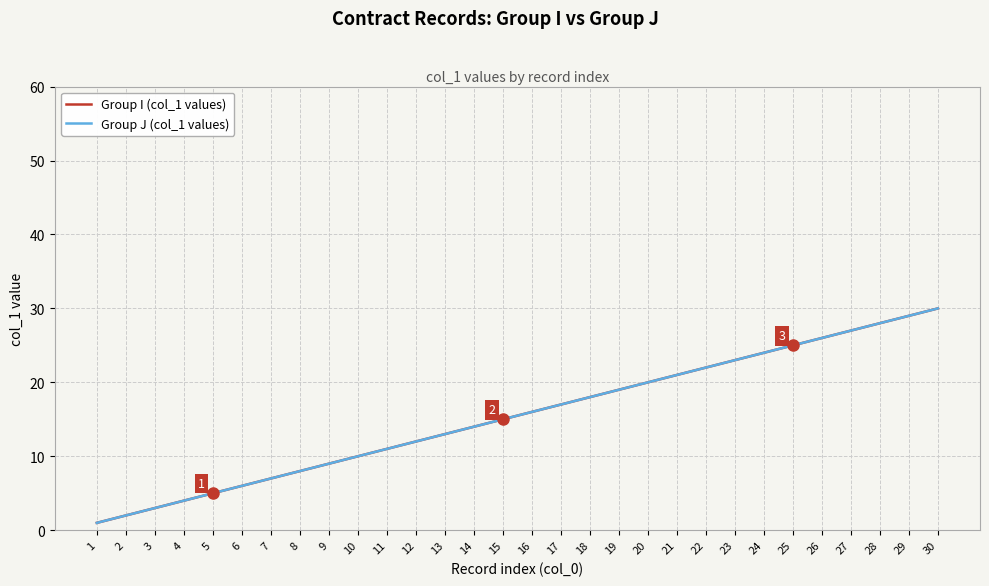

What is the average value of the Group I (col_1 values) series?

16